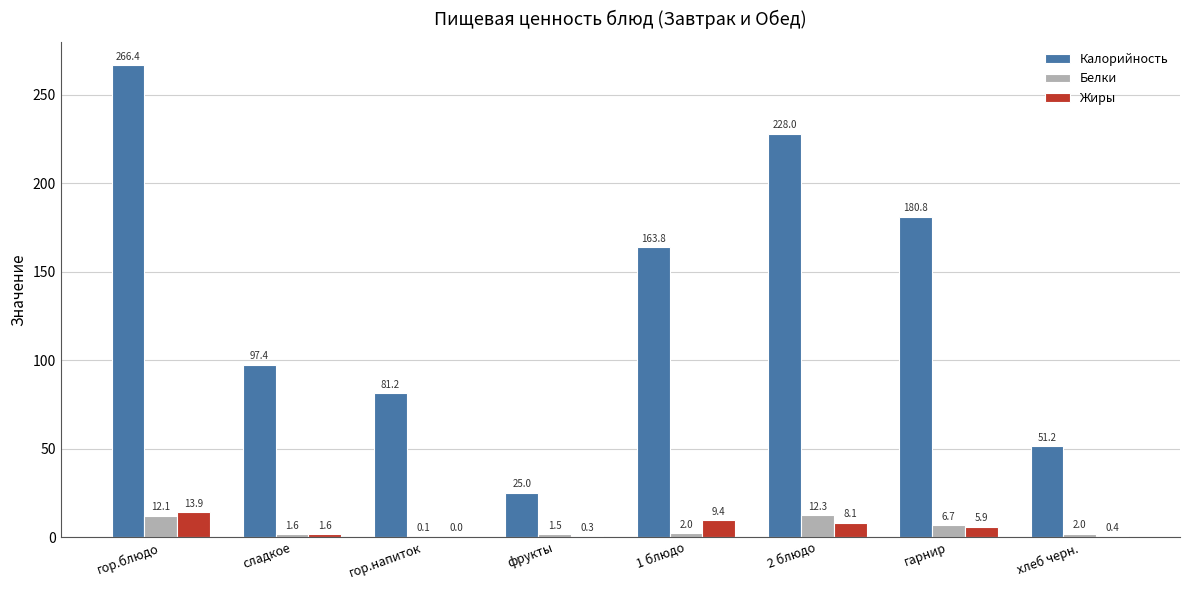

Which category has the highest value in the Калорийность series?

гор.блюдо